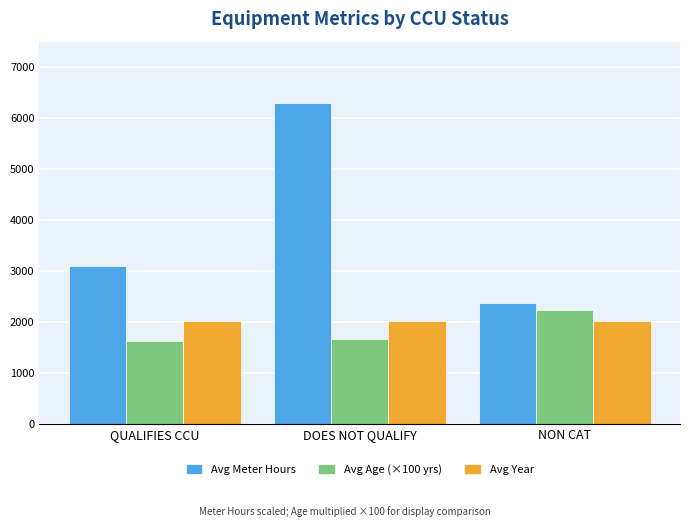

What is the approximate value of Avg Age (×100 yrs) at QUALIFIES CCU?

1620.0